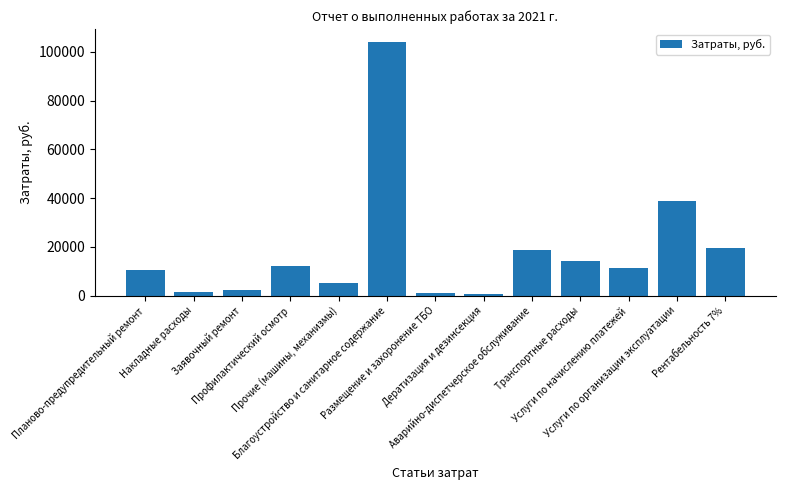

How many data points are less than 11193?

6